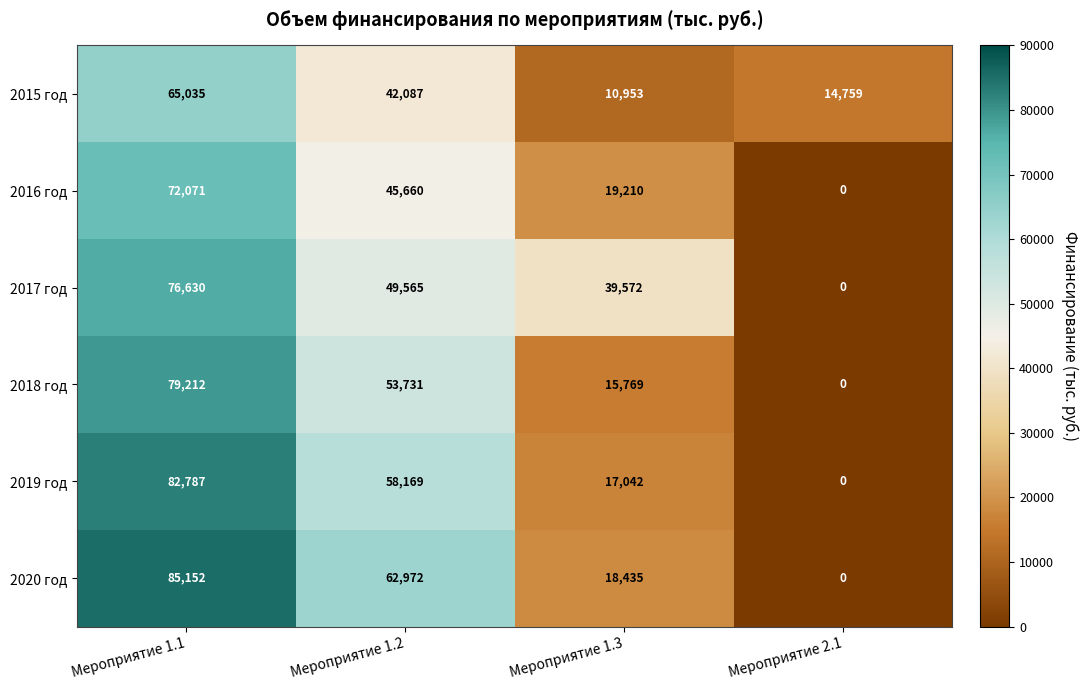

True or false: 2016 год has a value of 0 at Мероприятие 2.1.

True